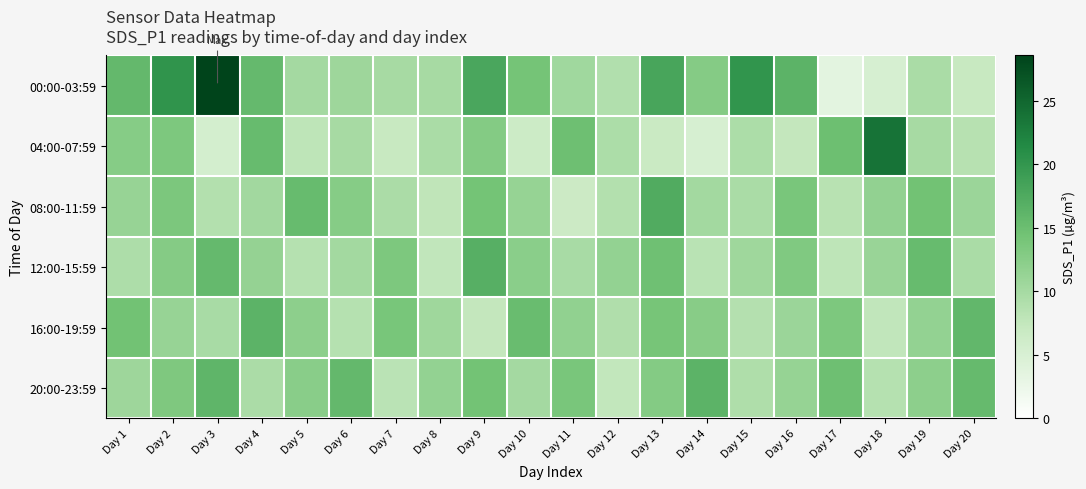

Reading left to right, transcribe all the data shown in this chart.

00:00-03:59: Day 1=15.7	Day 2=20.2	Day 3=28.6	Day 4=15.6	Day 5=10.1	Day 6=10.6	Day 7=9.8	Day 8=9.9	Day 9=17.9	Day 10=14.1	Day 11=10.4	Day 12=9.0	Day 13=18.1	Day 14=12.8	Day 15=20.1	Day 16=16.4	Day 17=3.5	Day 18=5.2	Day 19=9.7	Day 20=7.0
04:00-07:59: Day 1=12.6	Day 2=13.5	Day 3=5.5	Day 4=15.3	Day 5=7.8	Day 6=9.9	Day 7=7.0	Day 8=9.6	Day 9=12.9	Day 10=6.4	Day 11=14.8	Day 12=9.4	Day 13=6.8	Day 14=5.2	Day 15=9.4	Day 16=7.5	Day 17=14.9	Day 18=23.7	Day 19=9.8	Day 20=8.5
08:00-11:59: Day 1=11.2	Day 2=13.6	Day 3=8.9	Day 4=10.3	Day 5=15.4	Day 6=12.7	Day 7=9.5	Day 8=7.8	Day 9=14.2	Day 10=11.3	Day 11=6.5	Day 12=8.9	Day 13=17.4	Day 14=10.2	Day 15=9.6	Day 16=13.8	Day 17=8.4	Day 18=11.7	Day 19=14.5	Day 20=10.9
12:00-15:59: Day 1=9.3	Day 2=12.8	Day 3=15.6	Day 4=11.4	Day 5=8.7	Day 6=10.2	Day 7=13.5	Day 8=7.6	Day 9=16.8	Day 10=12.3	Day 11=9.8	Day 12=11.5	Day 13=14.7	Day 14=8.3	Day 15=10.6	Day 16=13.2	Day 17=7.9	Day 18=11.1	Day 19=15.3	Day 20=9.7
16:00-19:59: Day 1=14.4	Day 2=11.2	Day 3=9.8	Day 4=16.3	Day 5=12.1	Day 6=8.6	Day 7=13.9	Day 8=10.5	Day 9=7.4	Day 10=15.2	Day 11=11.8	Day 12=9.1	Day 13=14.0	Day 14=12.6	Day 15=8.8	Day 16=10.9	Day 17=13.4	Day 18=7.7	Day 19=11.5	Day 20=15.8
20:00-23:59: Day 1=10.7	Day 2=13.3	Day 3=16.1	Day 4=9.5	Day 5=12.4	Day 6=15.7	Day 7=8.2	Day 8=11.6	Day 9=14.3	Day 10=10.1	Day 11=13.8	Day 12=7.5	Day 13=12.9	Day 14=16.4	Day 15=9.2	Day 16=11.3	Day 17=14.8	Day 18=8.6	Day 19=12.1	Day 20=15.5